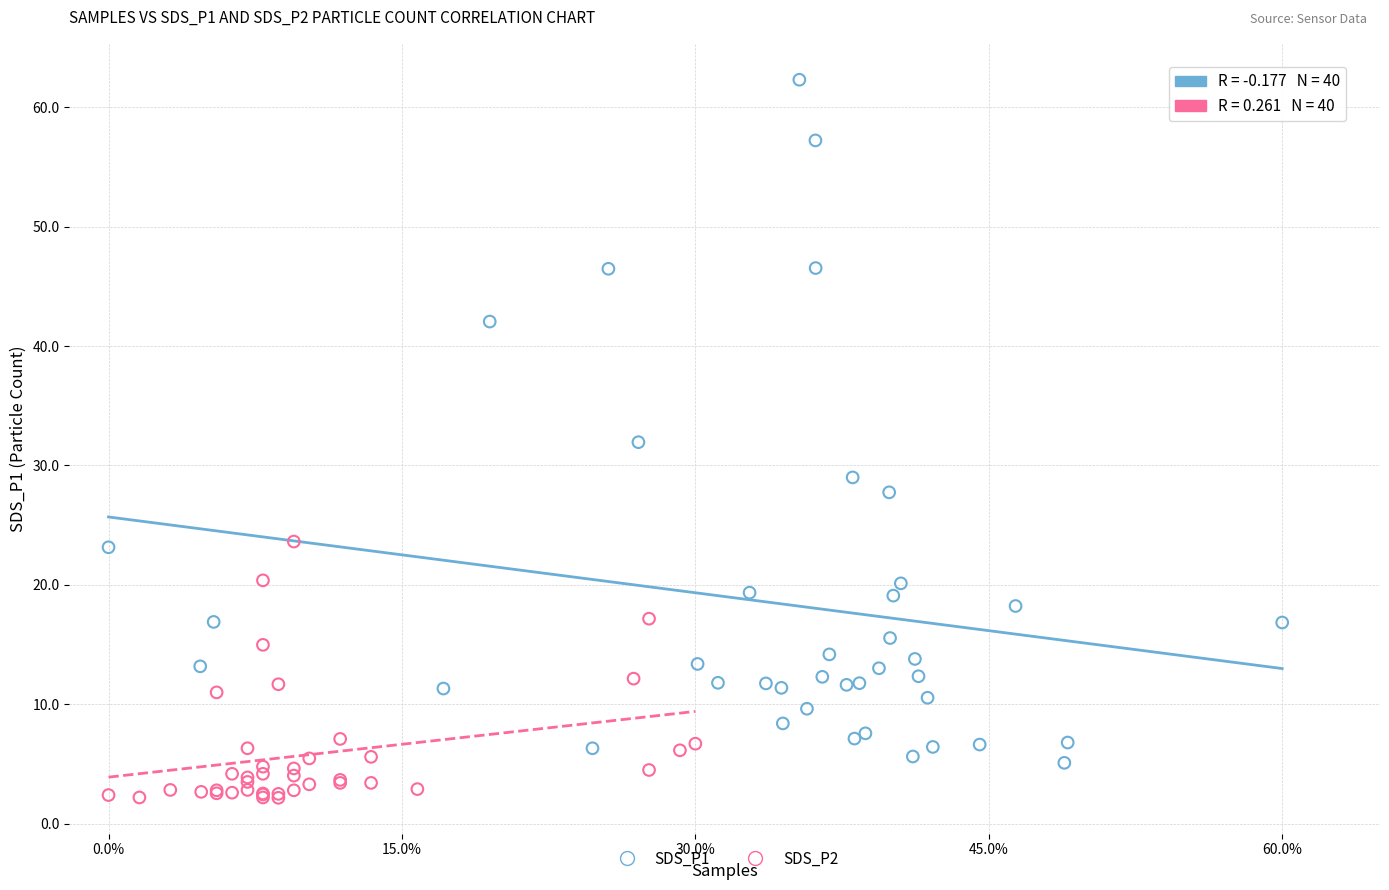

What are all the series names shown in the legend?

SDS_P1, SDS_P2